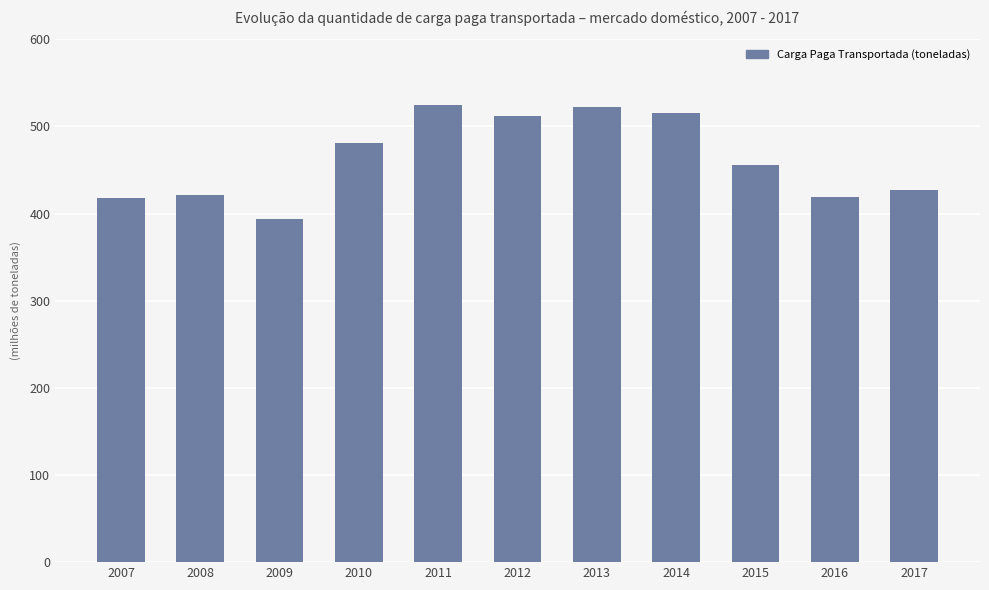

Reading right to left, extract all data points from this chart.

426614244	419352764	455777940	514923090	521913166	511676562	524880463	480540211	394121514	421398938	418012825